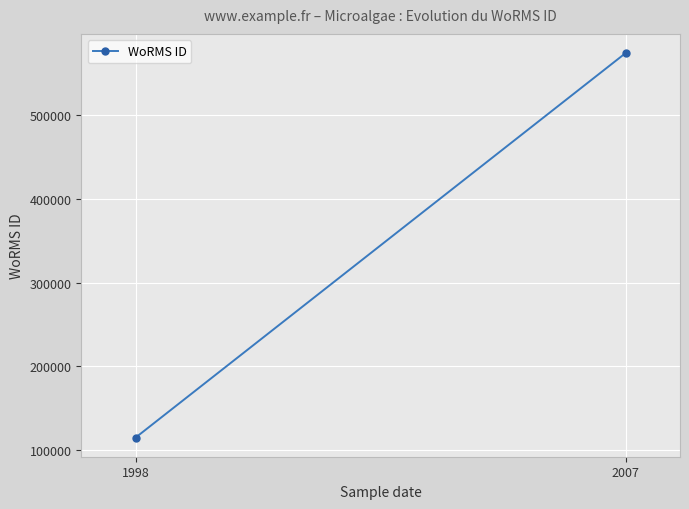

Which has a higher value, 2007 or 1998?

2007